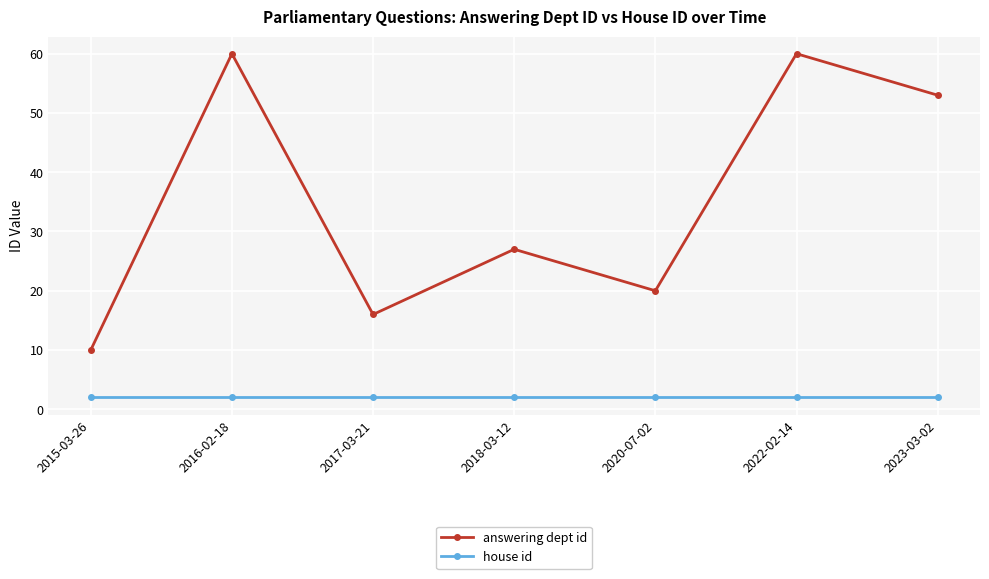

Where is the first local minimum for answering dept id?

2017-03-21